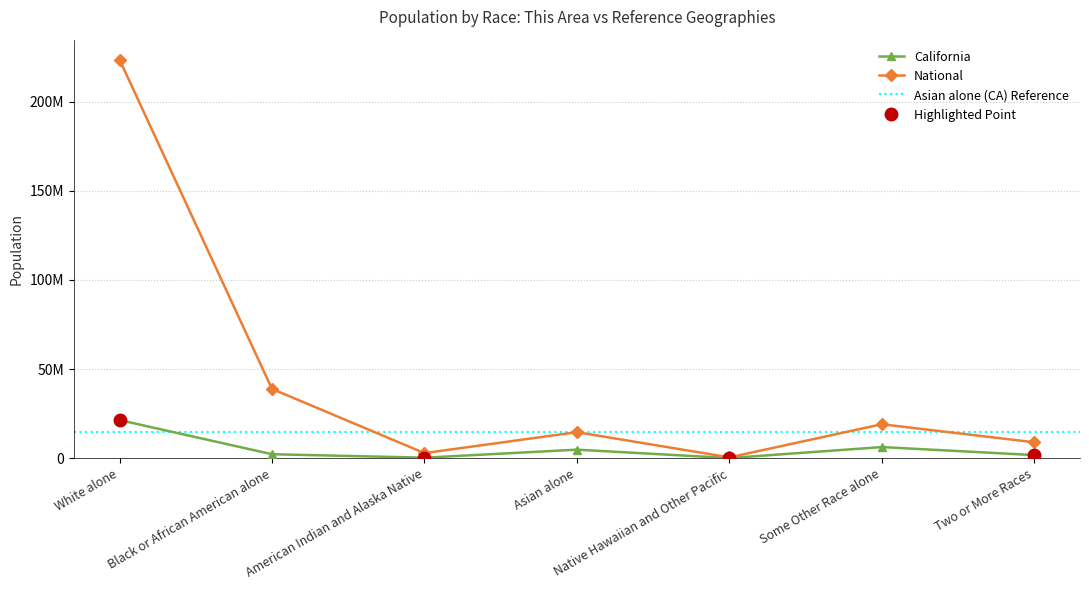

What is the total value across all series at Black or African American alone?

41228391